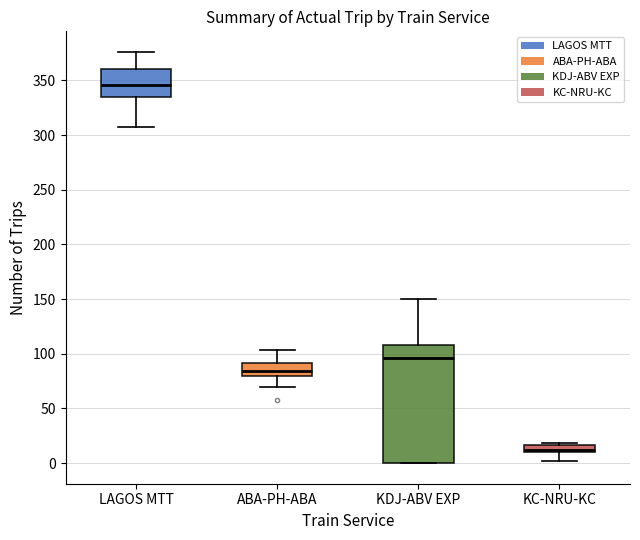

Which box has the lowest median line?

KC-NRU-KC